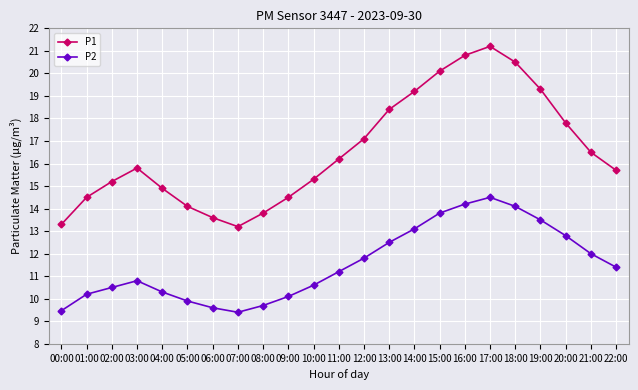

Is it true that P2 equals 20.4 at 14:00?

False